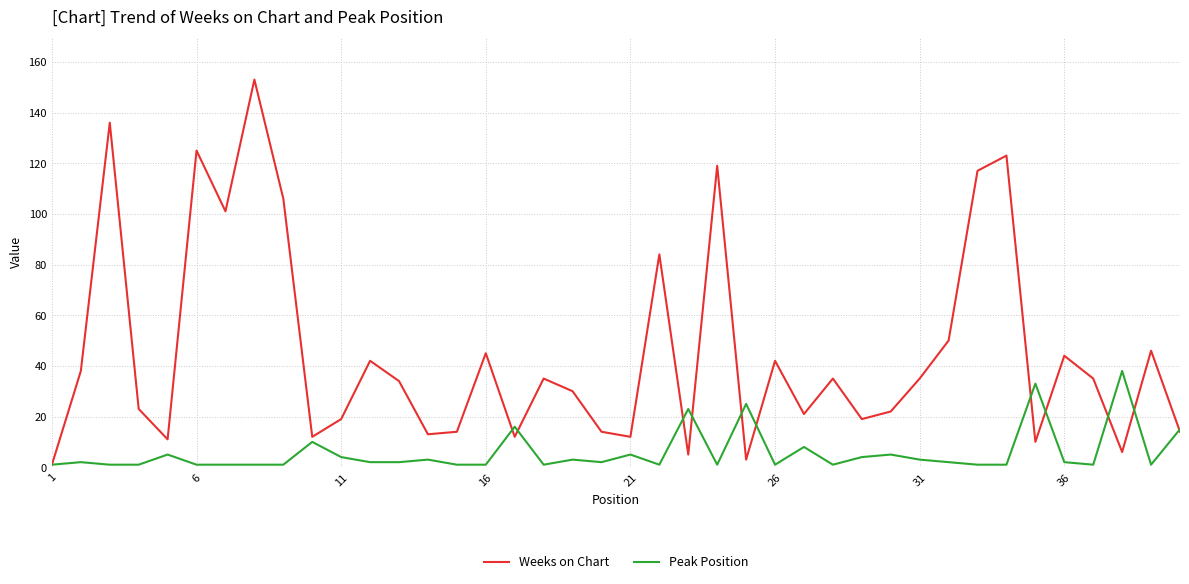

True or false: Weeks on Chart and Peak Position cross at least once.

True